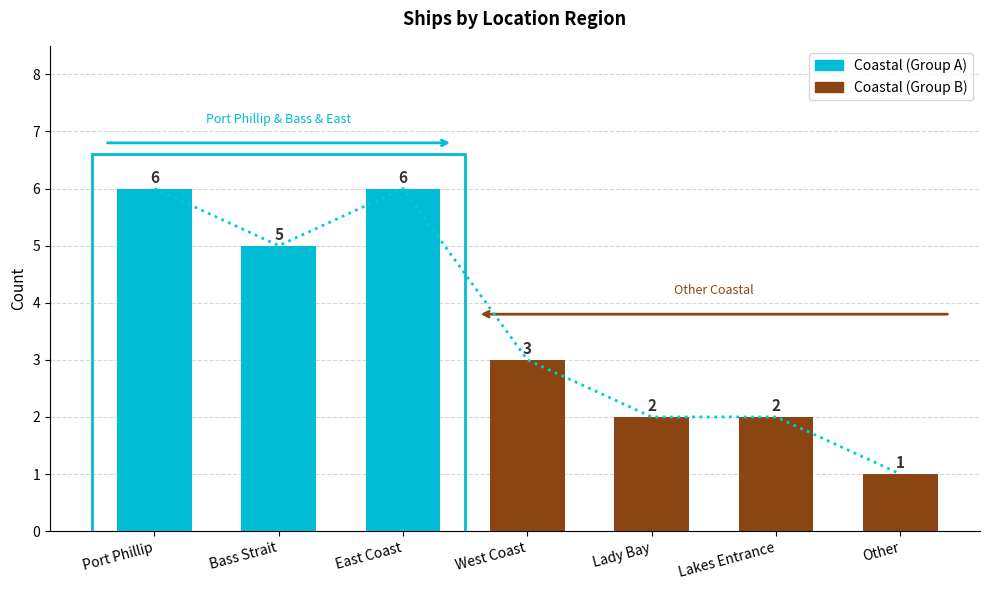

The chart shows a value of 3 at Bass Strait. True or false?

False